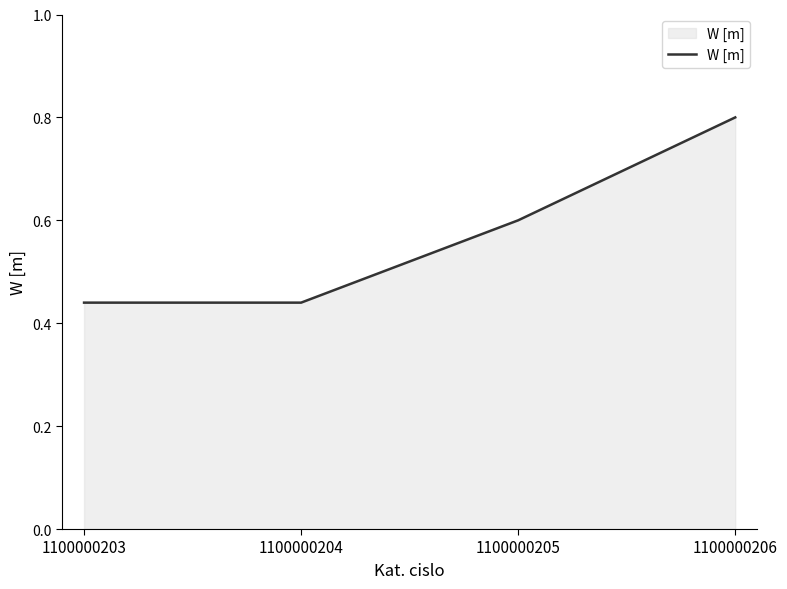

How many values are between 0 and 1?

4